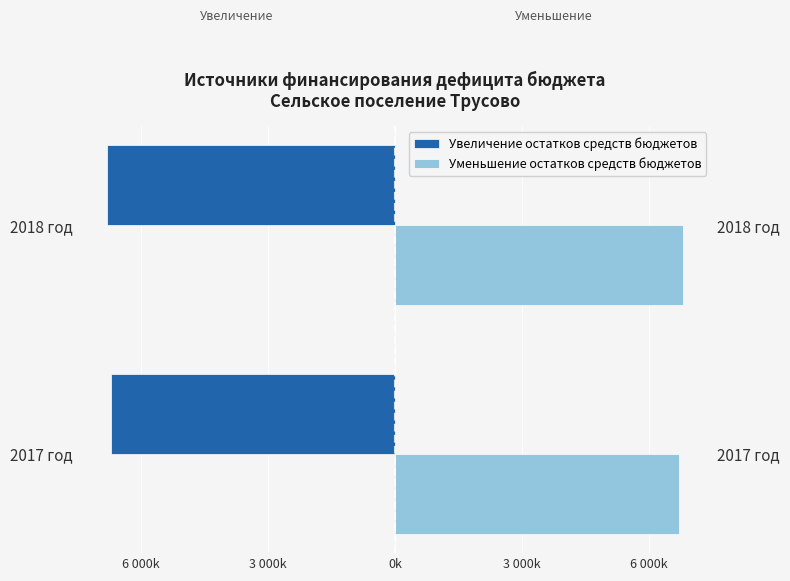

Read the Увеличение остатков средств бюджетов value at 2017 год.

-6702929